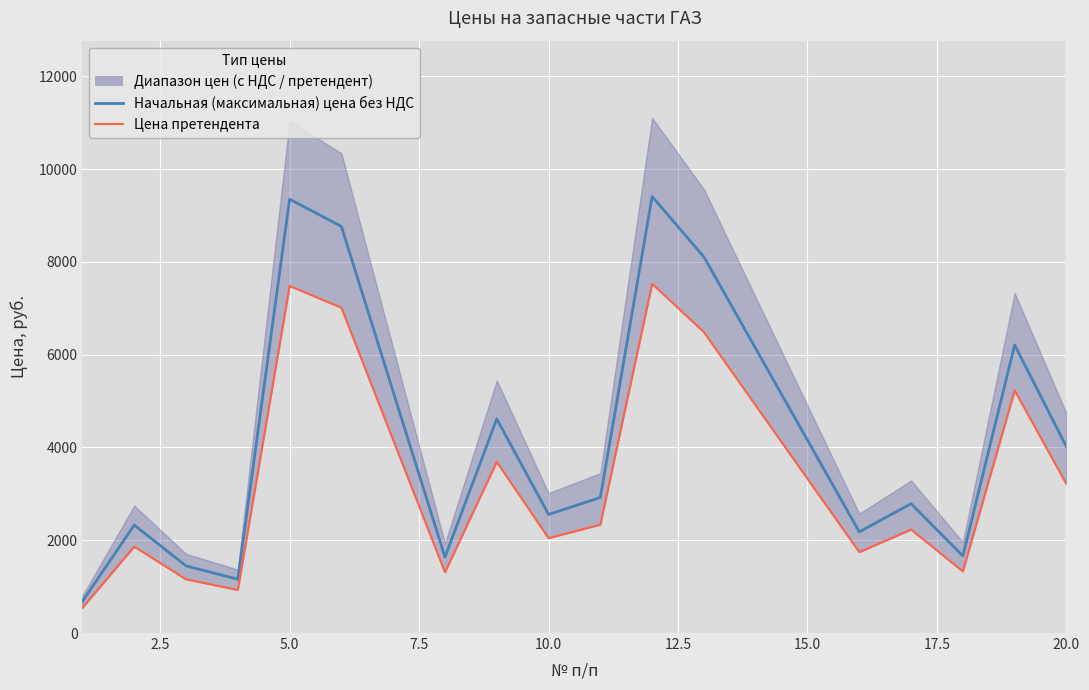

What is the maximum value shown in the chart?

9410.0